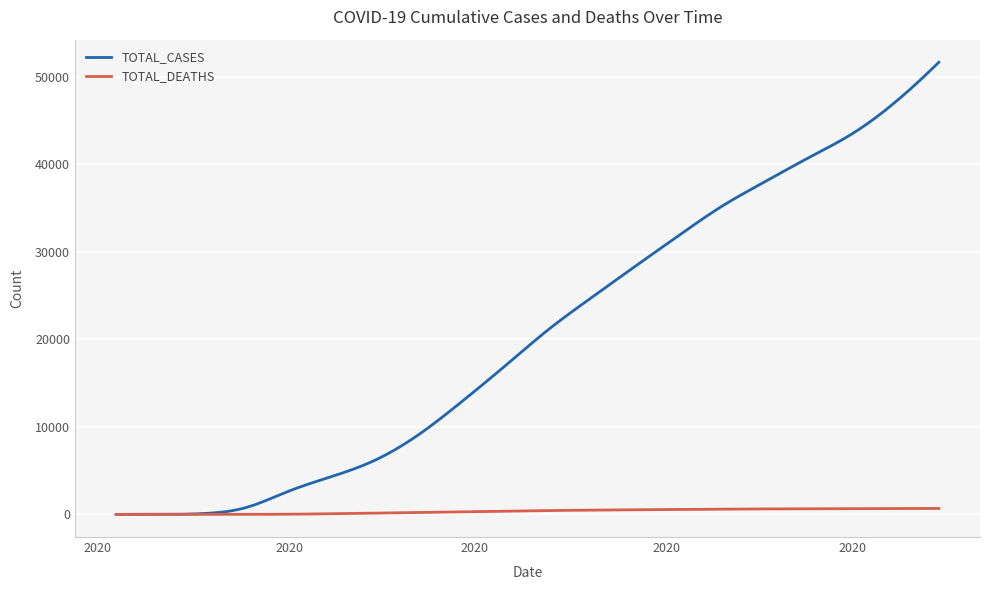

Which series has the largest total across all categories?

TOTAL_CASES